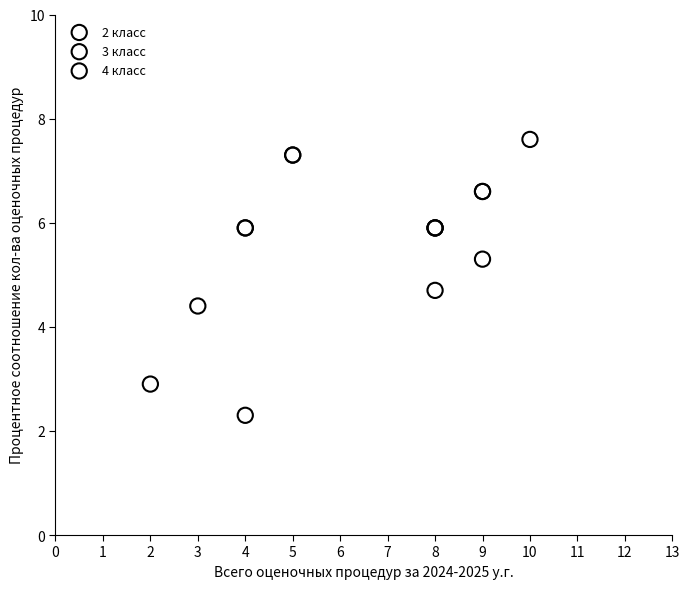

Which series contains the lowest Y value?

4 класс